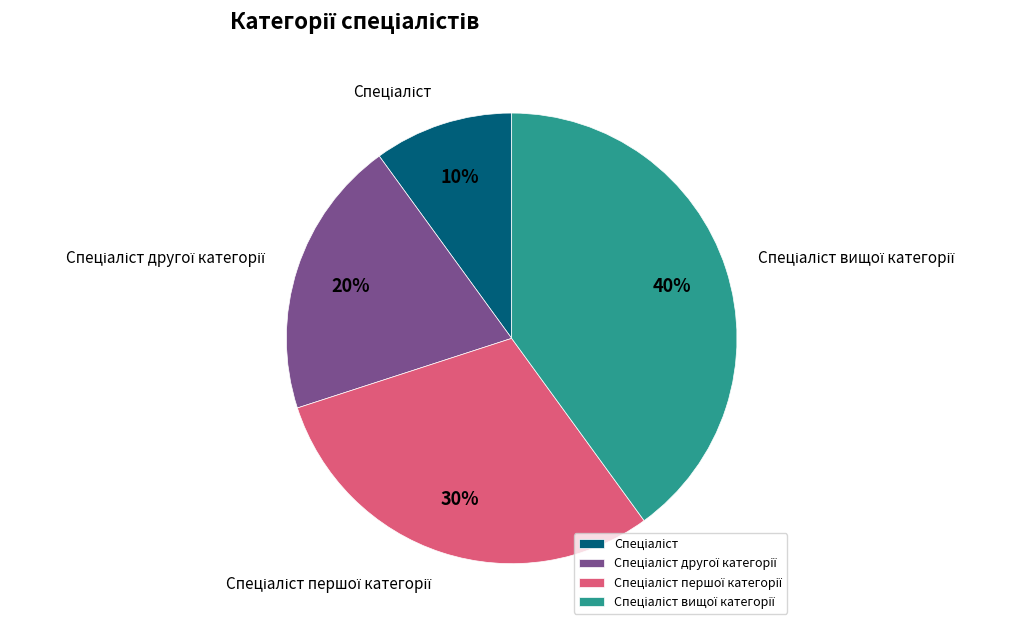

Is there any slice that represents more than half of the pie?

No